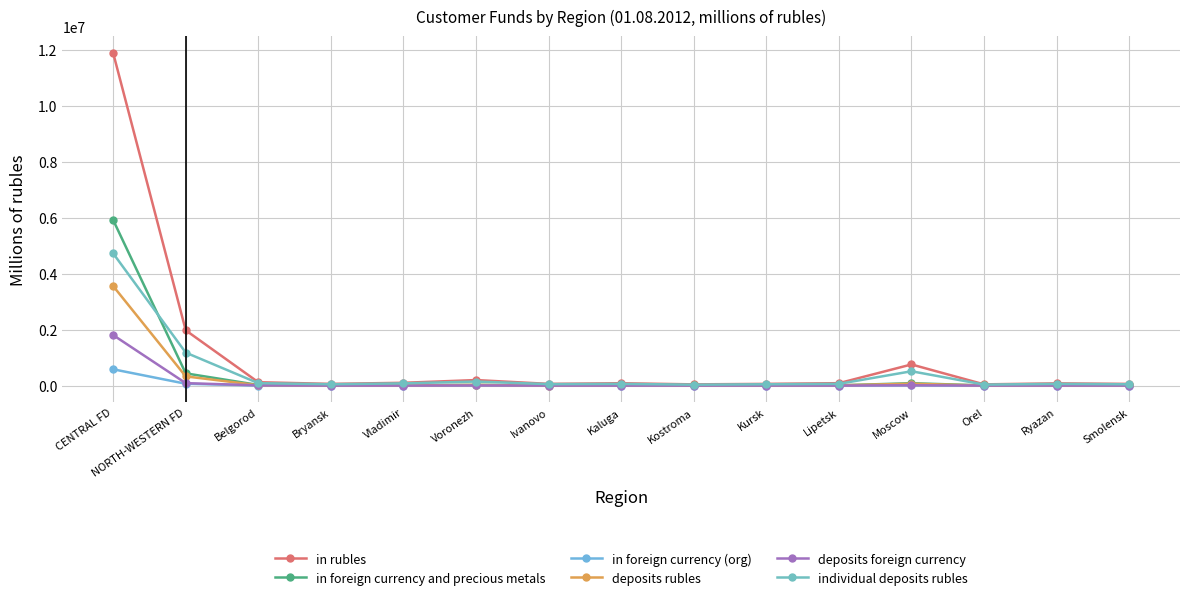

Is it true that in foreign currency and precious metals equals 25045 at Voronezh?

True